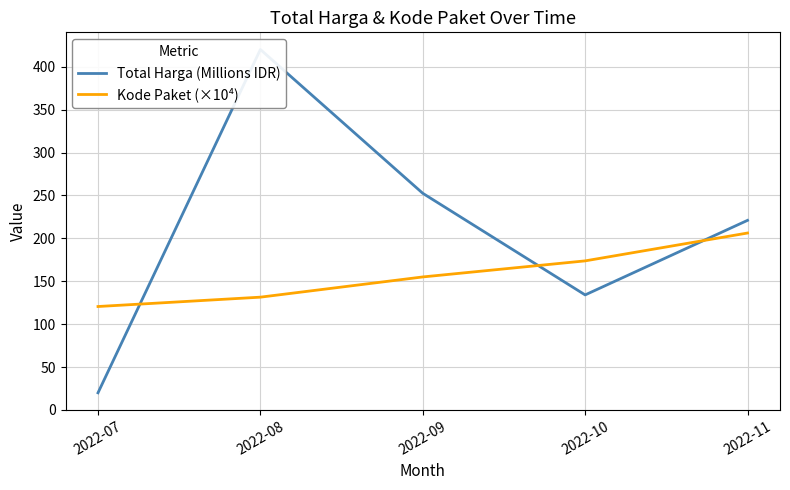

List the labels in order of Kode Paket (×10⁴) value, smallest first.

2022-07, 2022-08, 2022-09, 2022-10, 2022-11